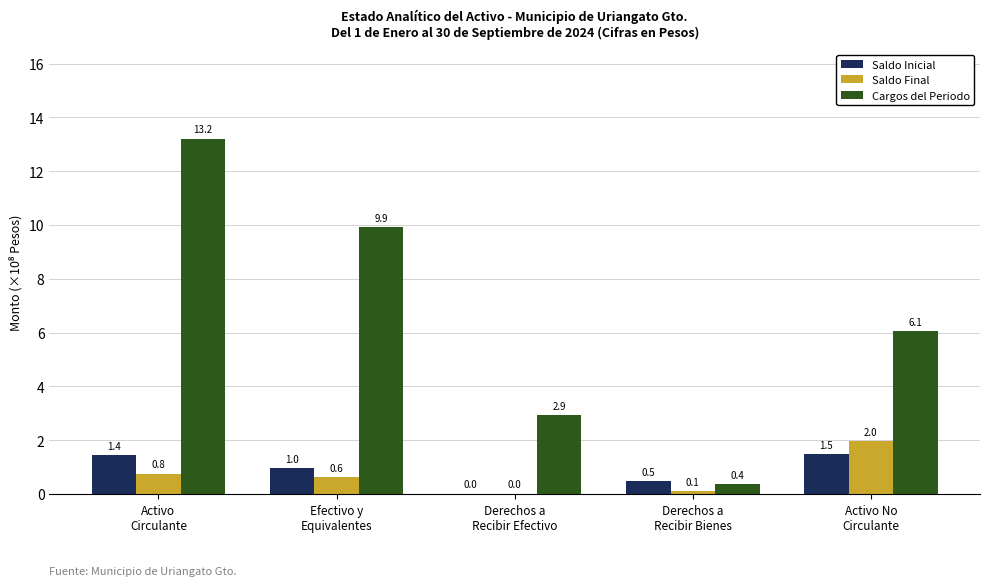

How many distinct data groups are displayed?

3